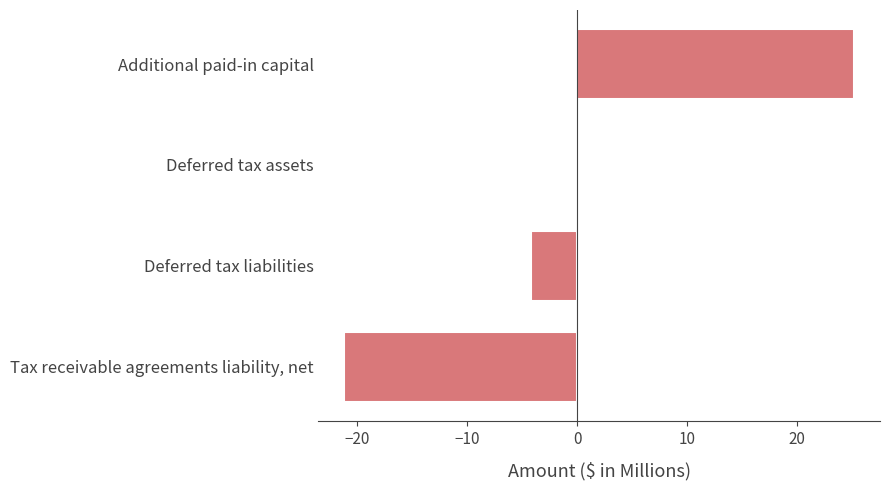

Are the bars grouped side by side (vs. stacked)?

No